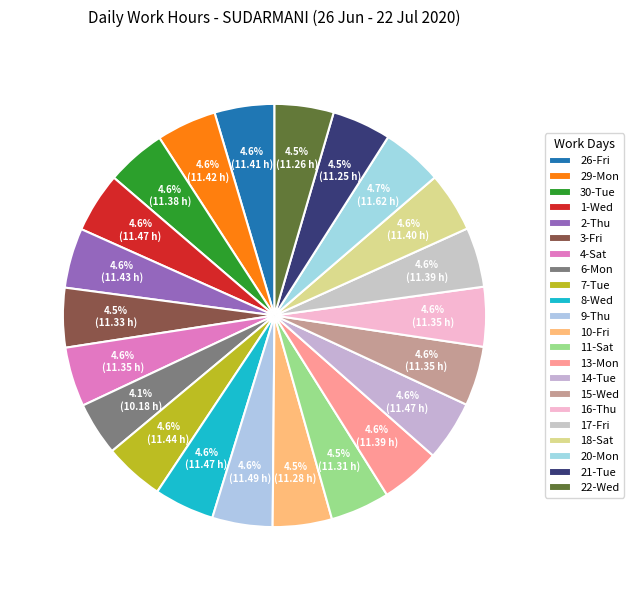

The 14-Tue slice represents 5% of the pie. True or false?

True